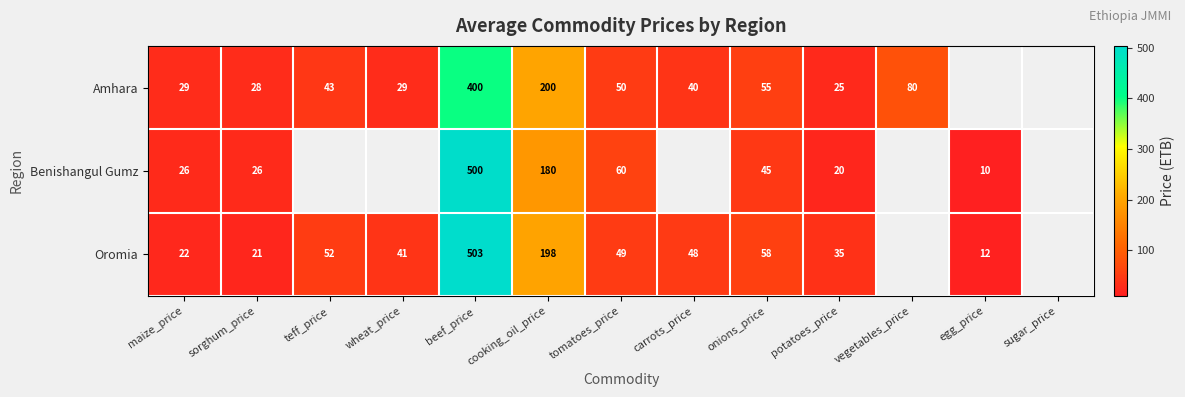

At sorghum_price, list the series in order from smallest to largest.

Oromia, Benishangul Gumz, Amhara